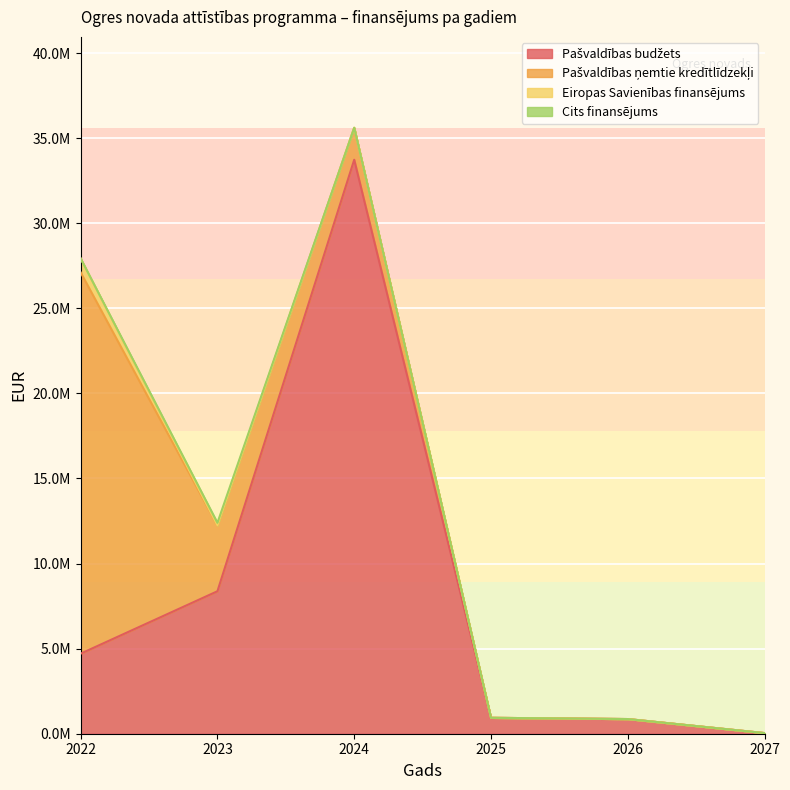

Rank the categories by Cits finansējums value from highest to lowest.

2023, 2022, 2024, 2025, 2026, 2027